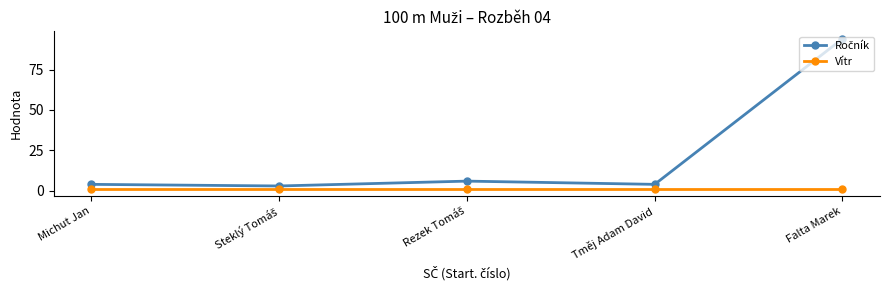

What is the maximum value shown in the chart?

94.0